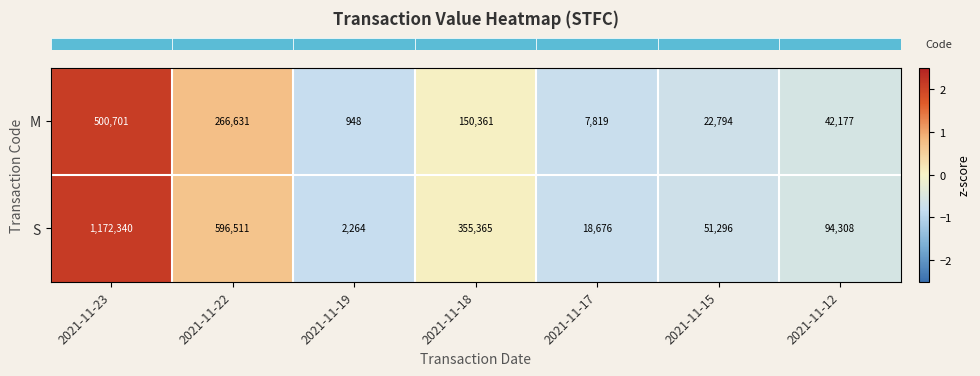

Is it true that S equals 355365 at 2021-11-18?

True